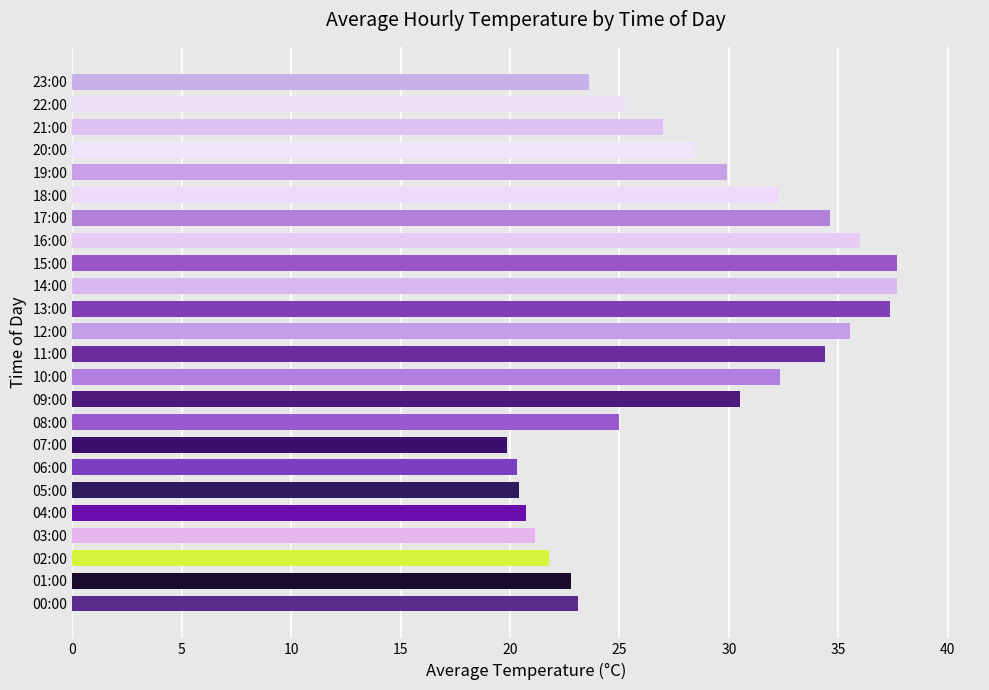

Which category has the lowest value across all series?

07:00